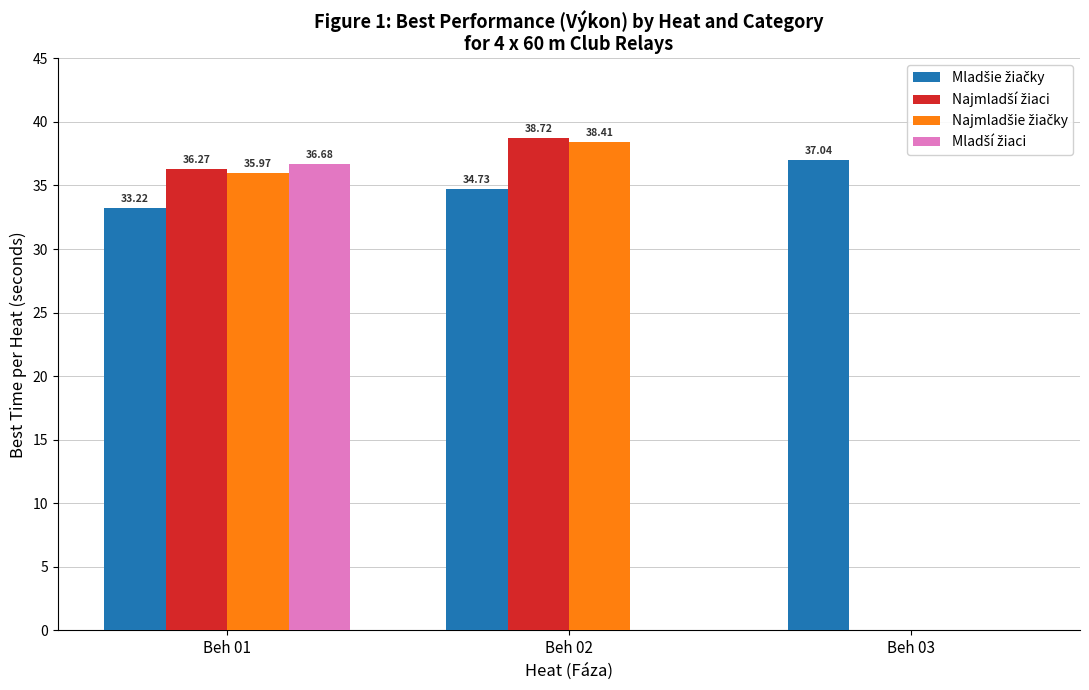

What is the total value across all series at Beh 01?

142.1